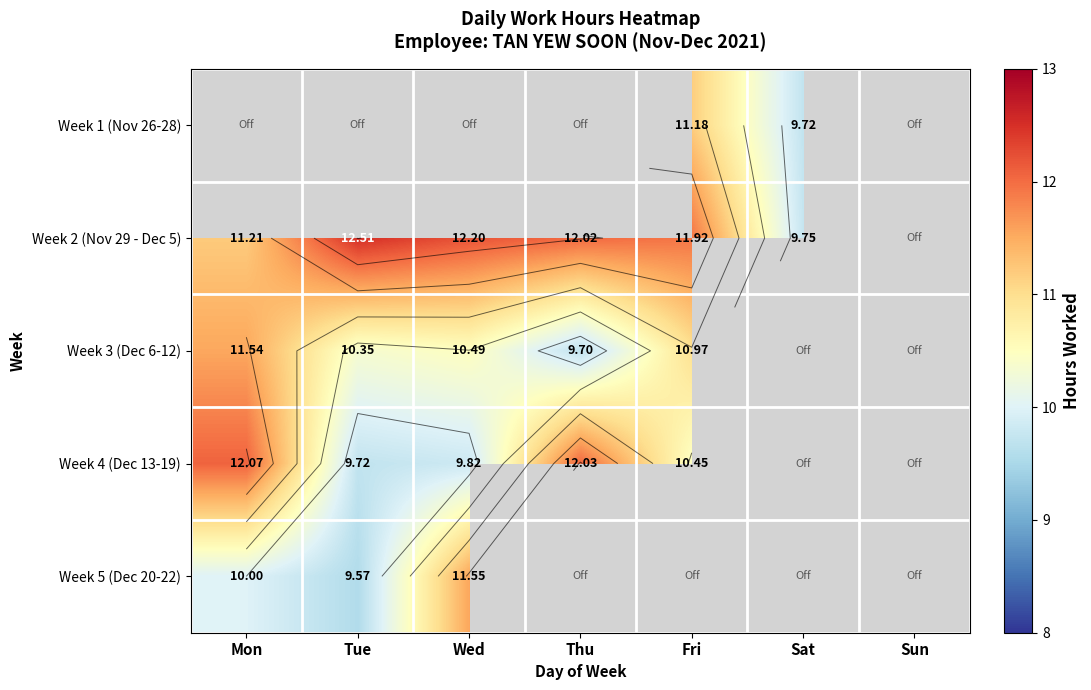

What is the sum of the Week 2 (Nov 29 - Dec 5) values at Tue and Fri?

24.4